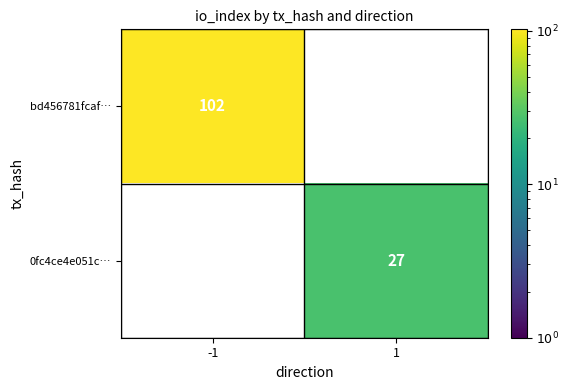

What is the greatest value displayed?

102.0